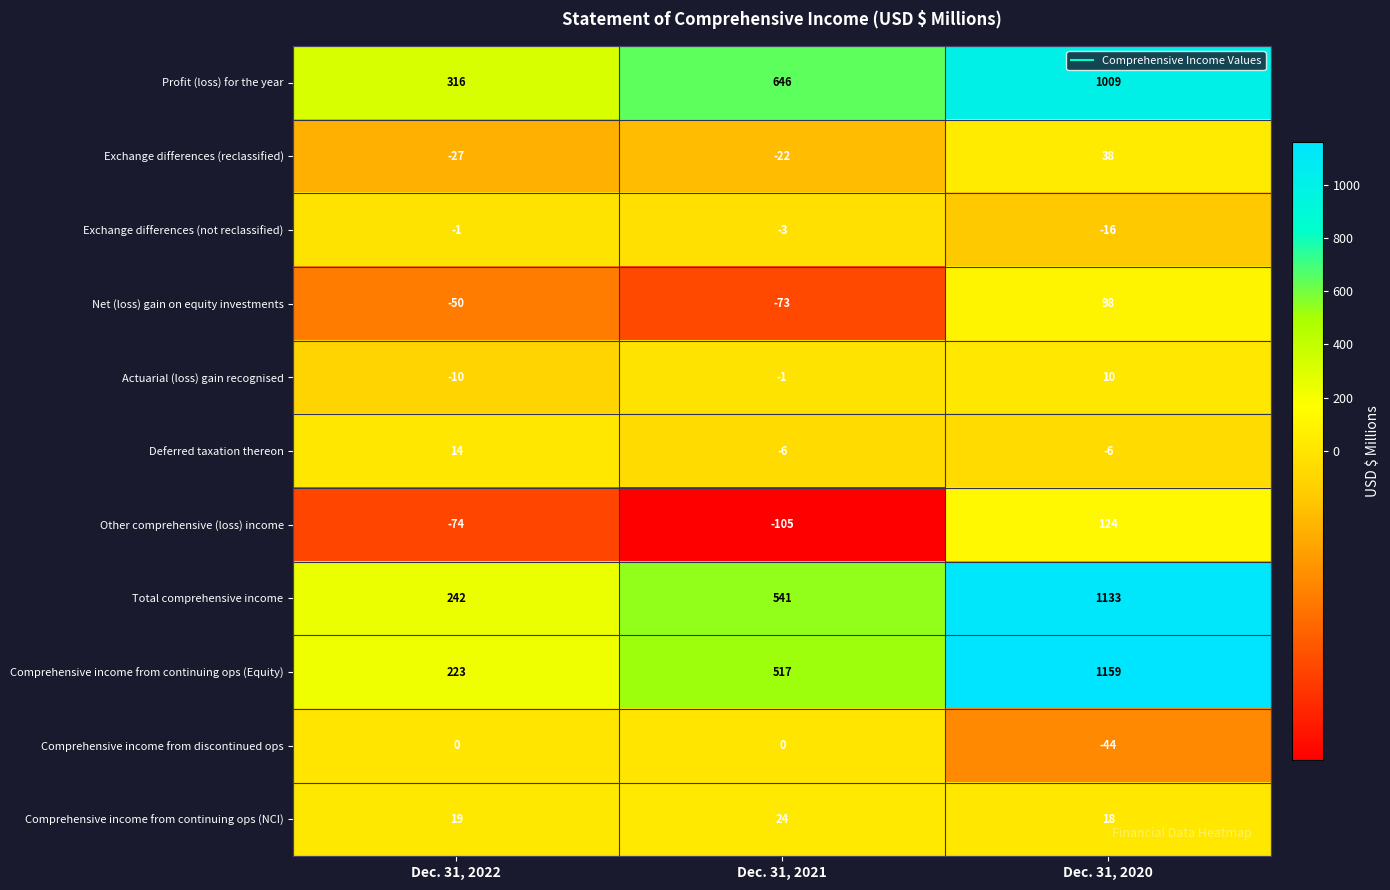

At which category is the sum across all series the highest?

Dec. 31, 2020